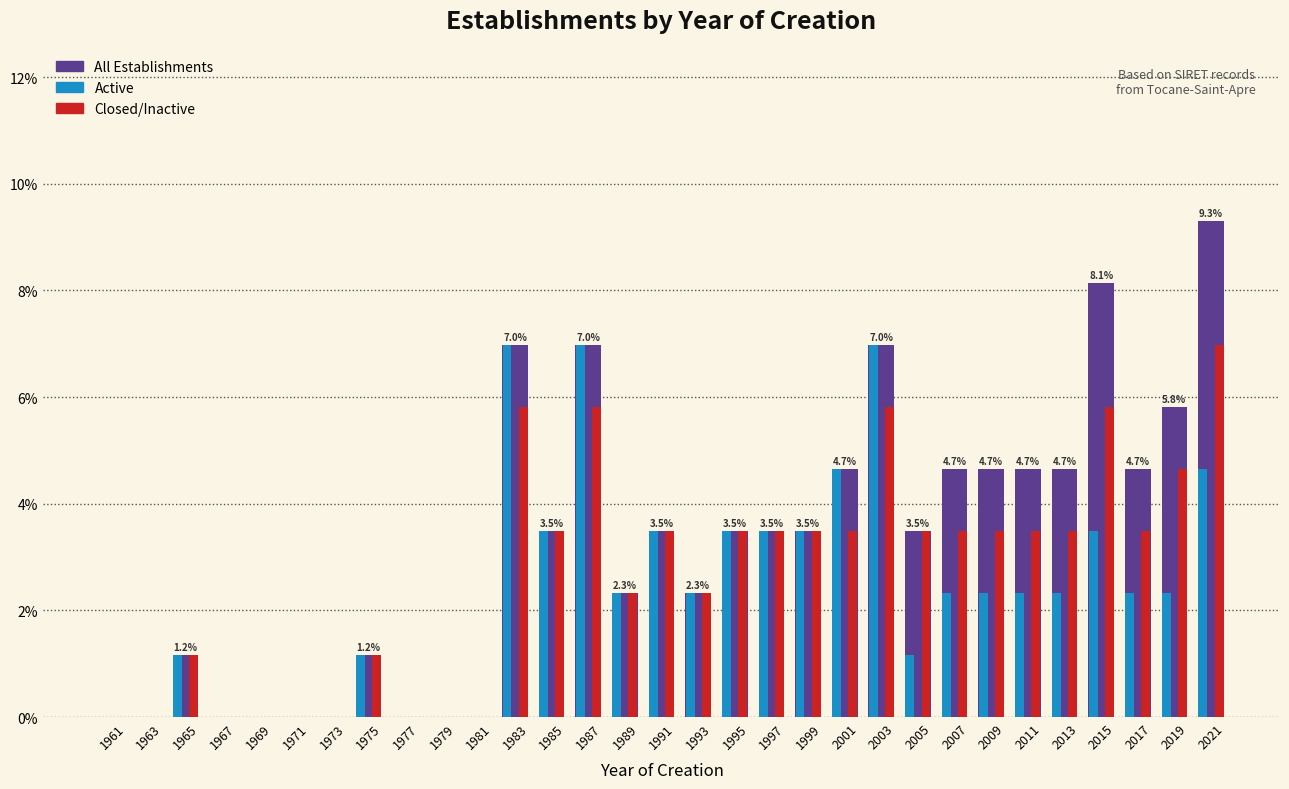

The value of All Establishments at 2015 is 8.1. True or false?

True